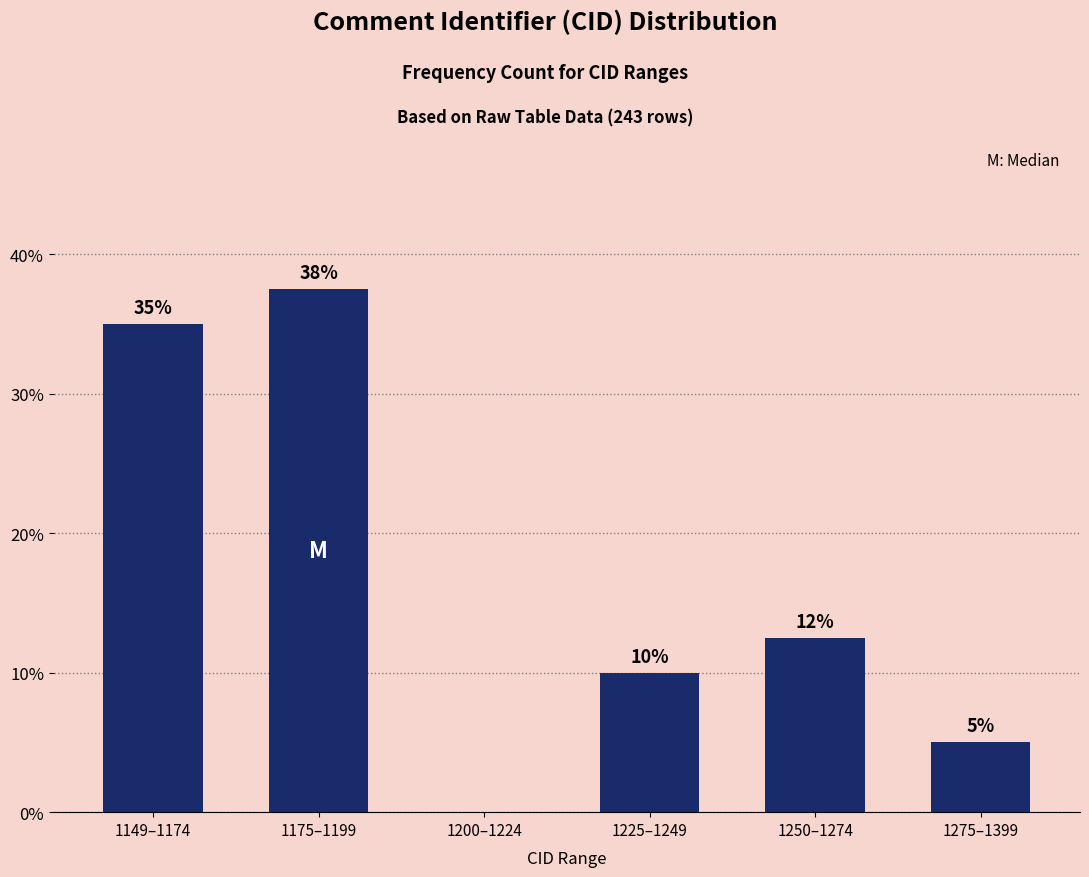

What is the change in value from 1149–1174 to 1200–1224?

-35.0